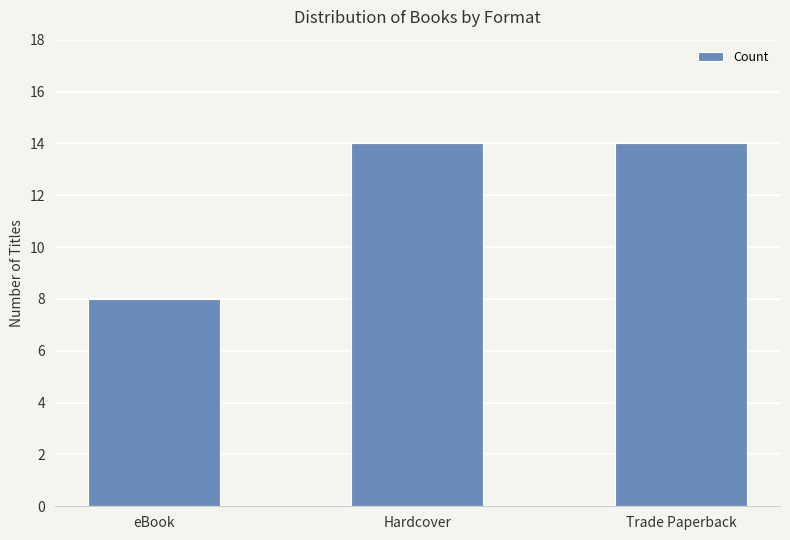

What is the sum of all values?

36